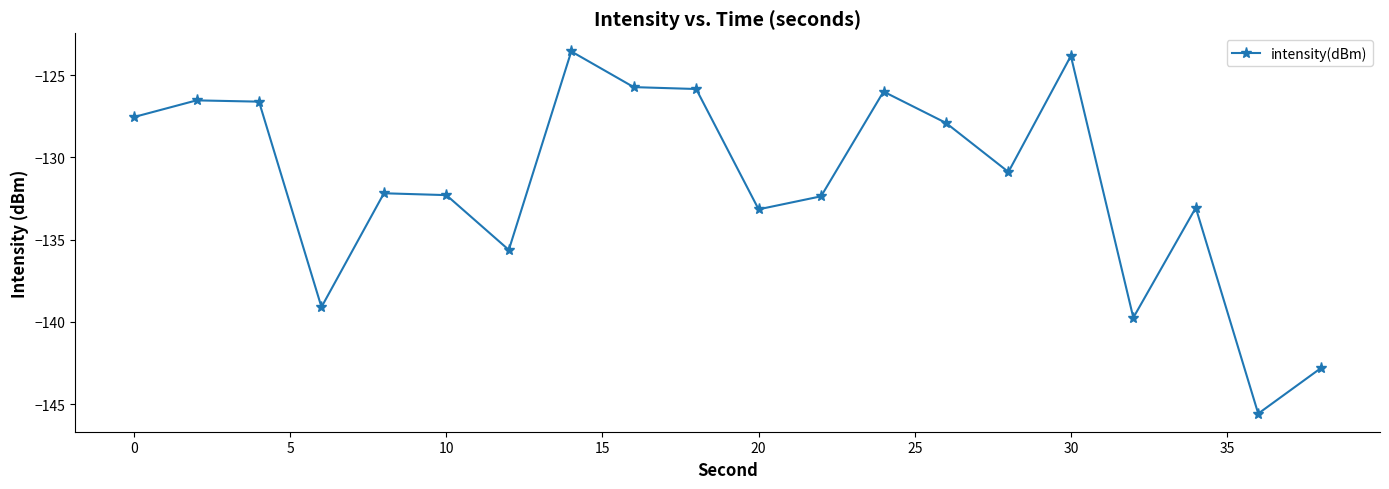

What is the minimum value shown in the chart?

-145.6